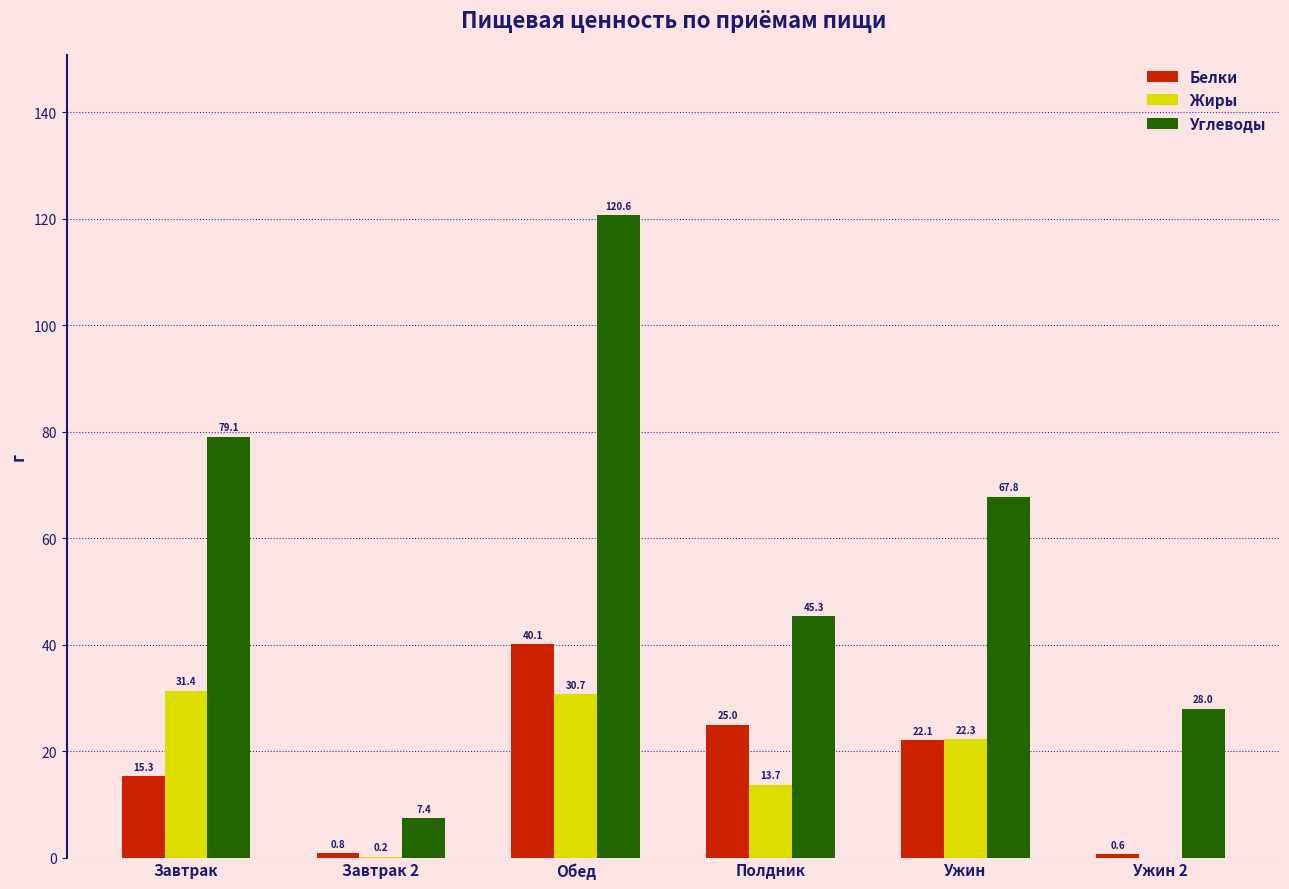

Where does the Жиры series first go above 22?

Завтрак